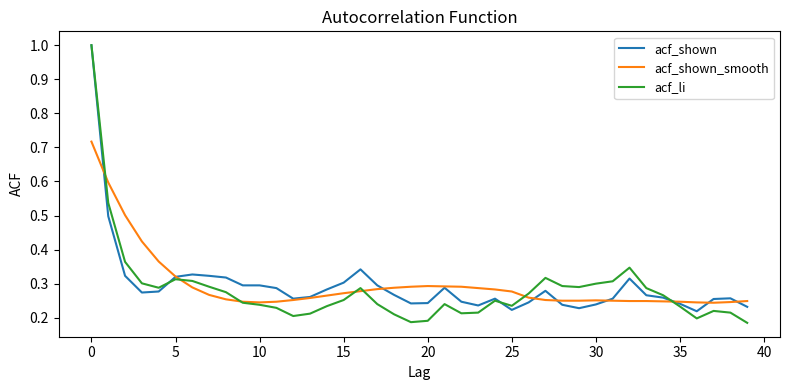

Which series has the widest spread of values?

acf_li